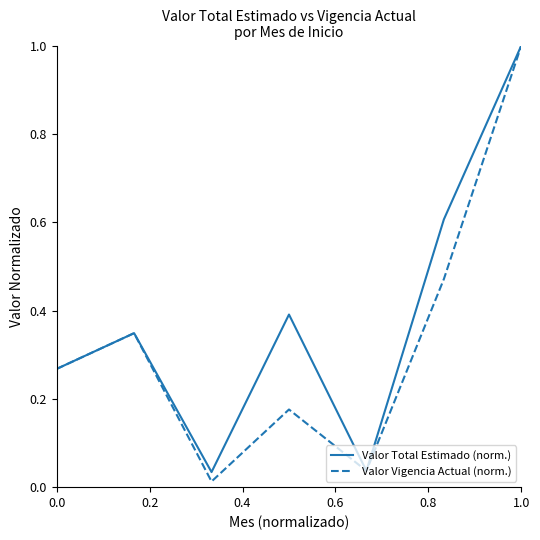

Which series has the largest total across all categories?

Valor Total Estimado (norm.)